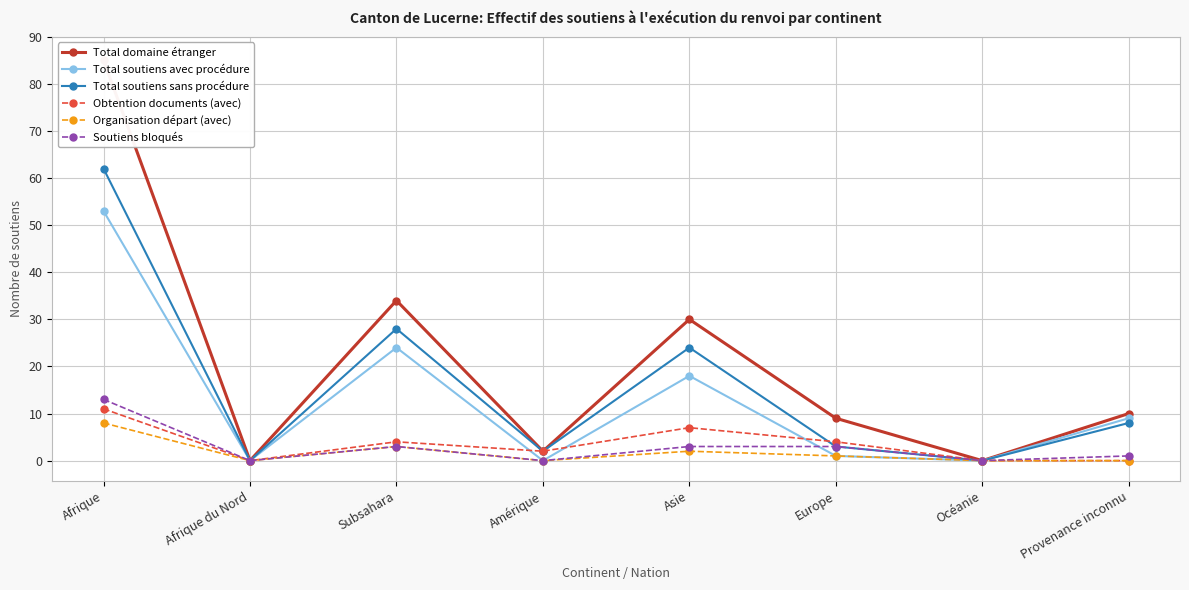

What is the label of the 4th point from the right?

Asie